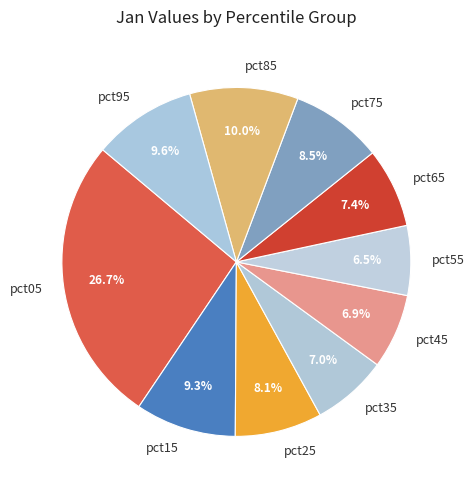

Which category has the biggest portion of the pie?

pct05